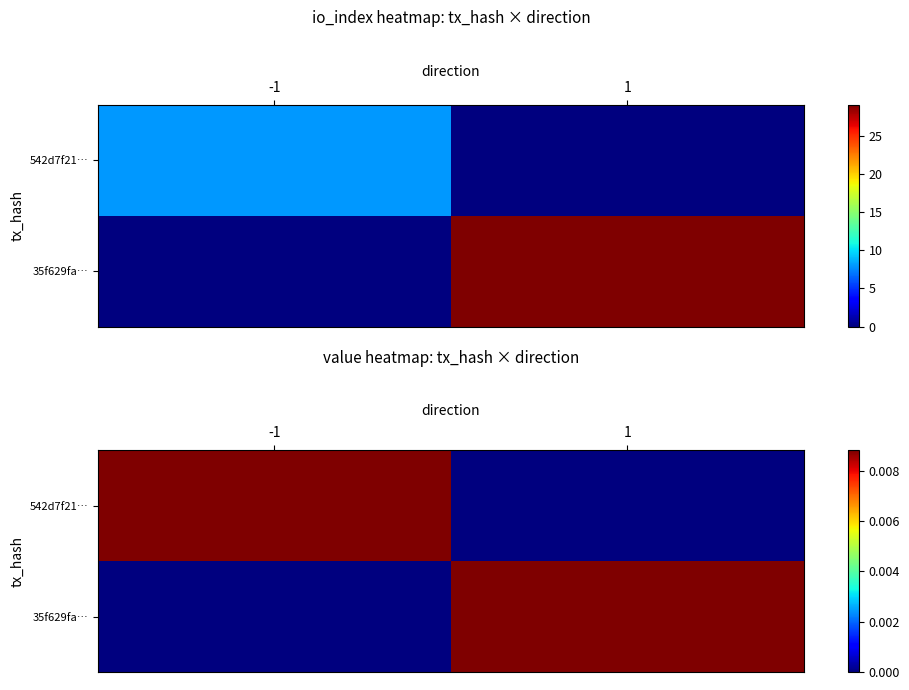

Which series has the widest spread of values?

542d7f21…